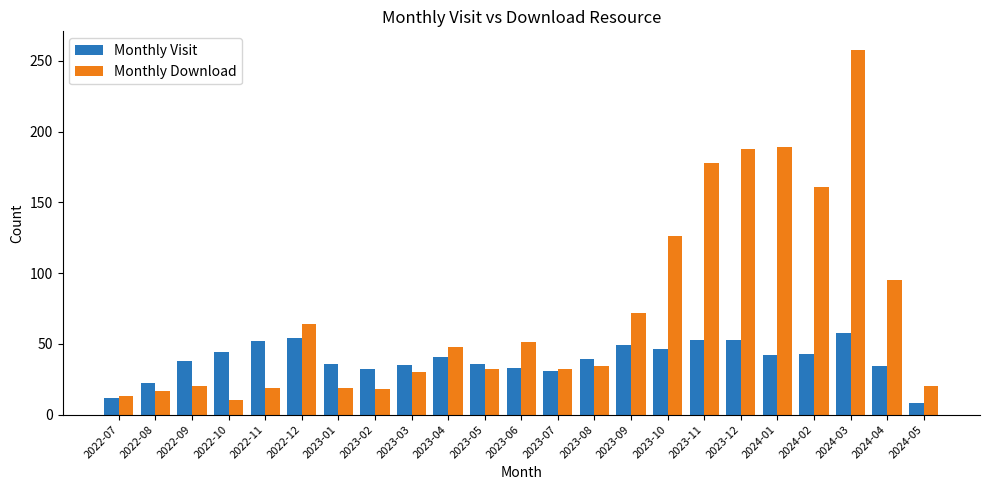

What value does the Monthly Download series have at 2022-08?

17